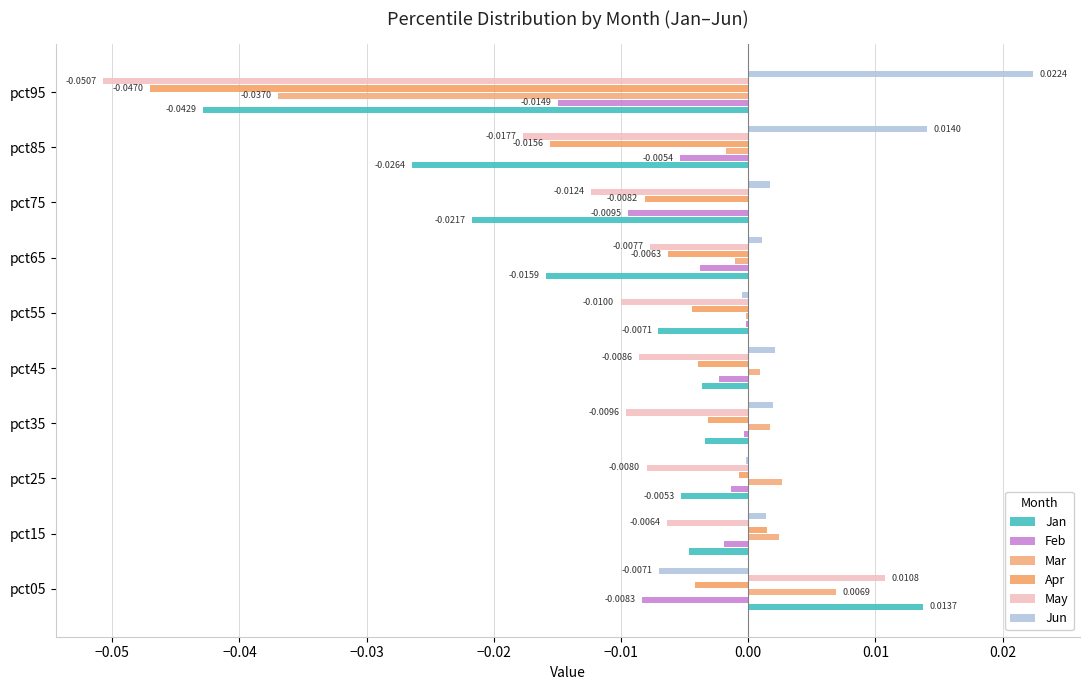

How many values in May are above zero?

1